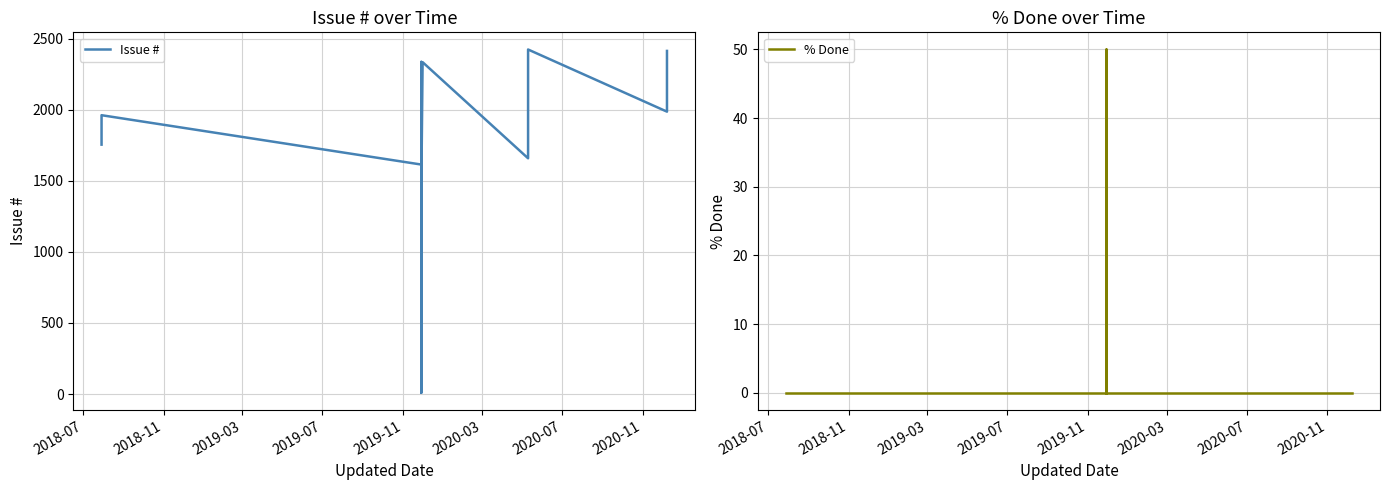

What is the maximum value shown in the chart?

2423